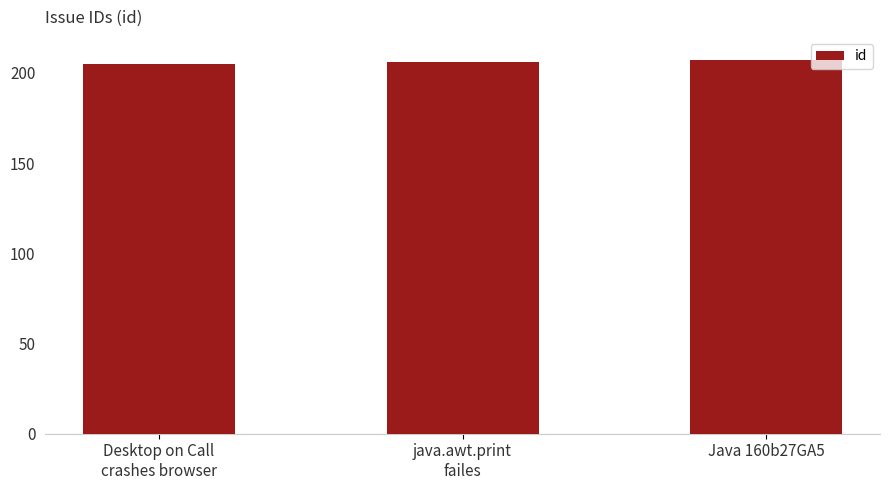

What is the label of the 1st bar from the right?

Java 160b27GA5